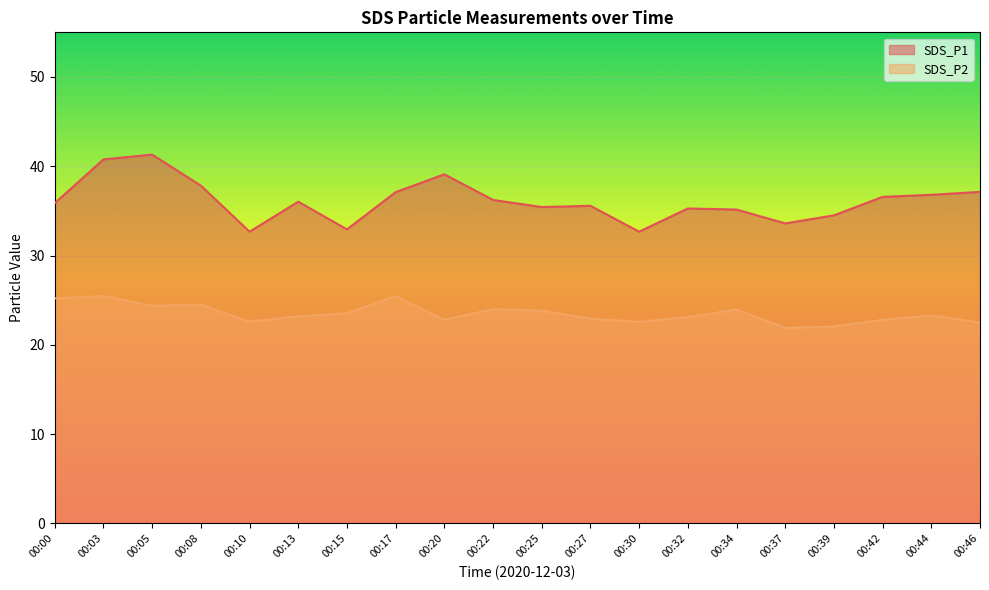

What are all the series names shown in the legend?

SDS_P1, SDS_P2